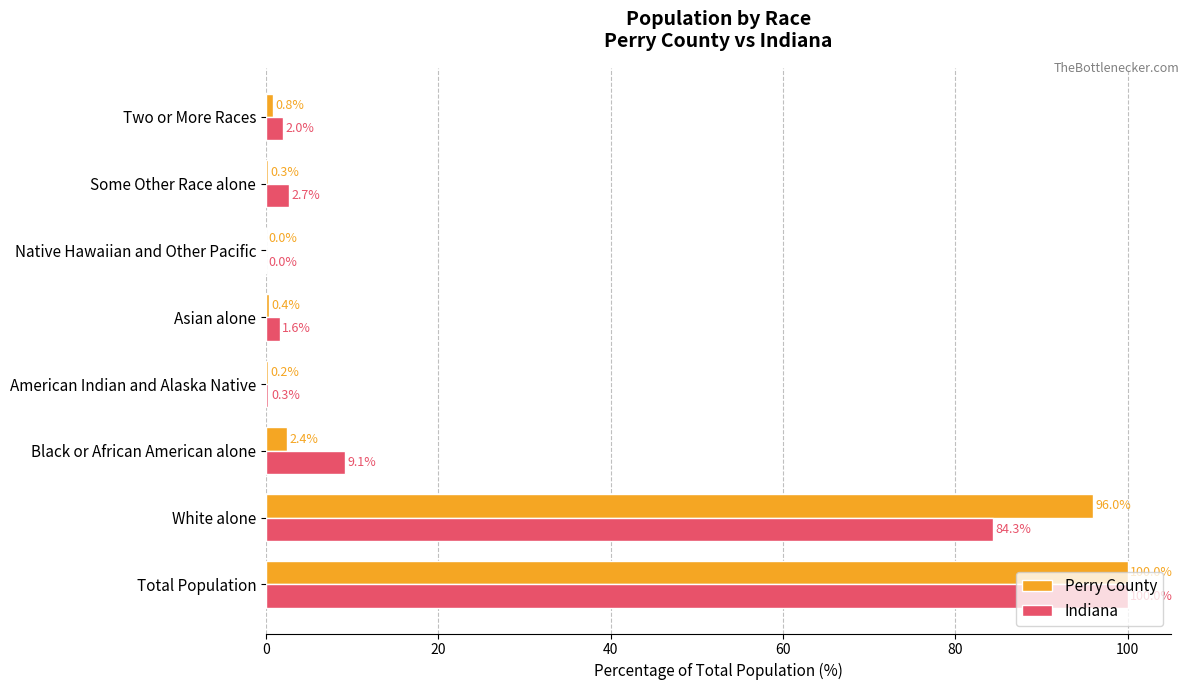

Which series changed the most between American Indian and Alaska Native and Asian alone?

Indiana